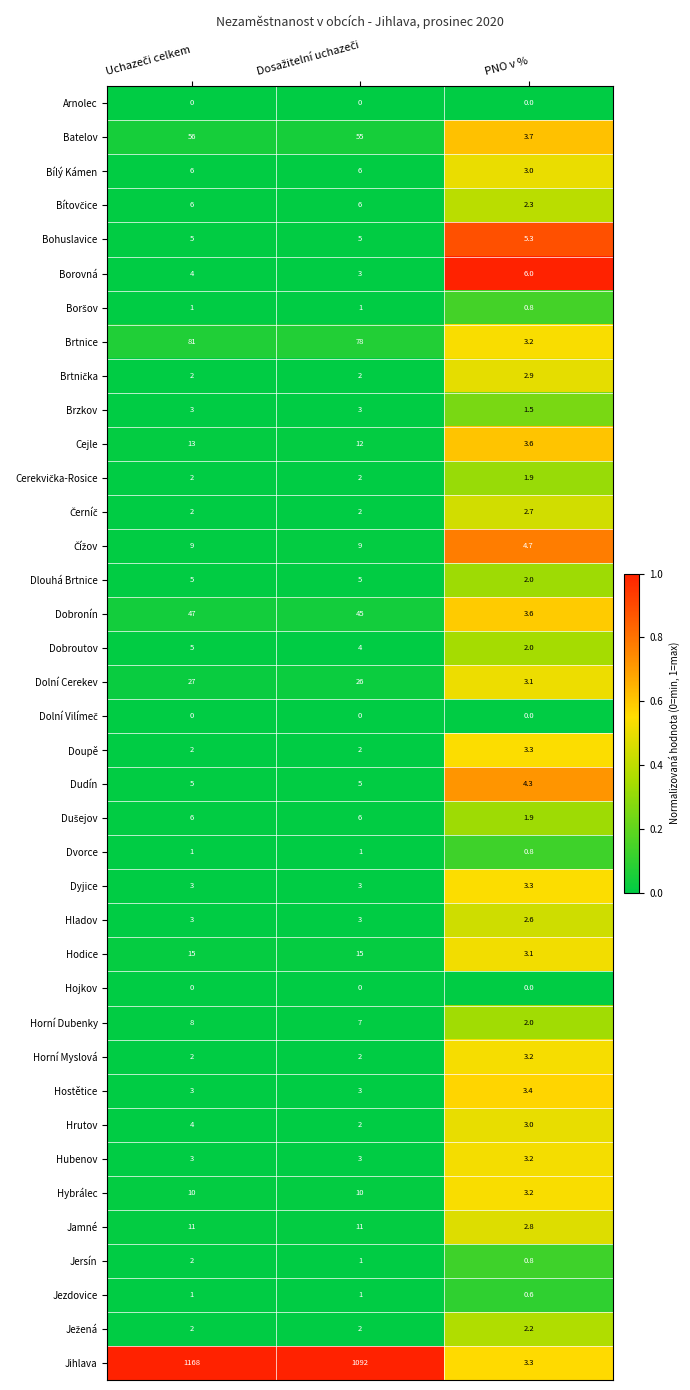

Which series has the widest spread of values?

Jihlava